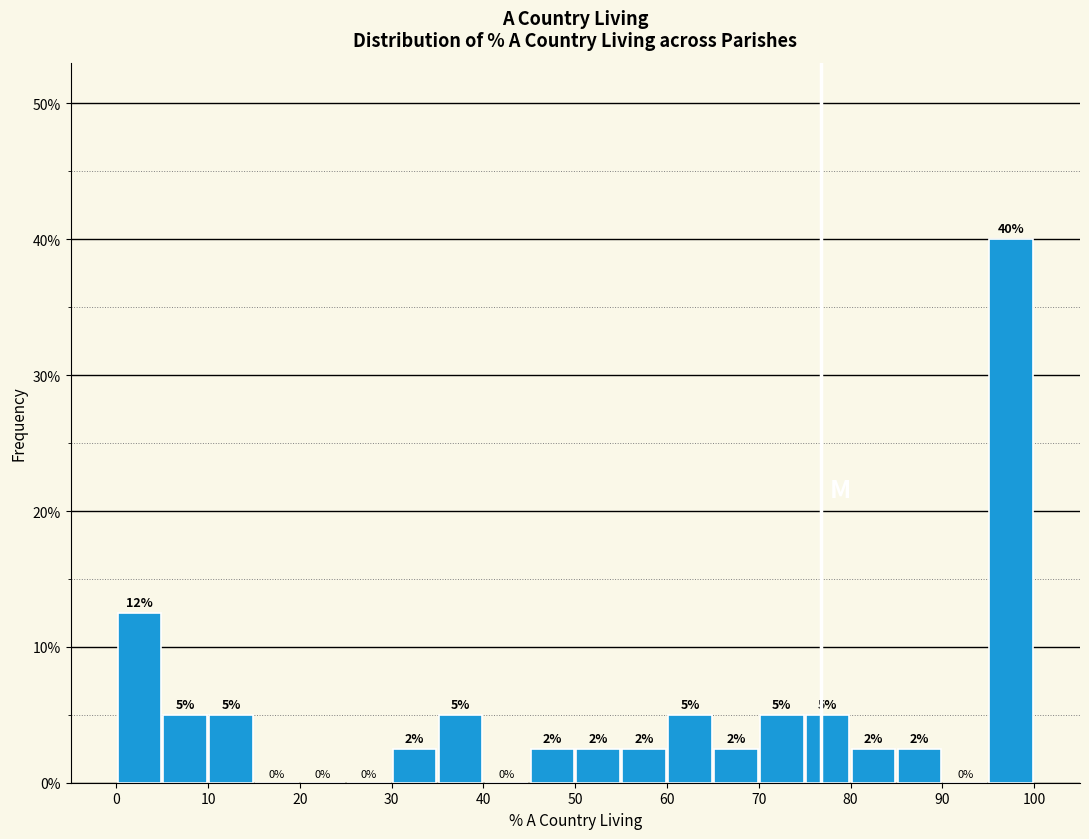

Which range on the x-axis has the tallest bar?

95 to 100